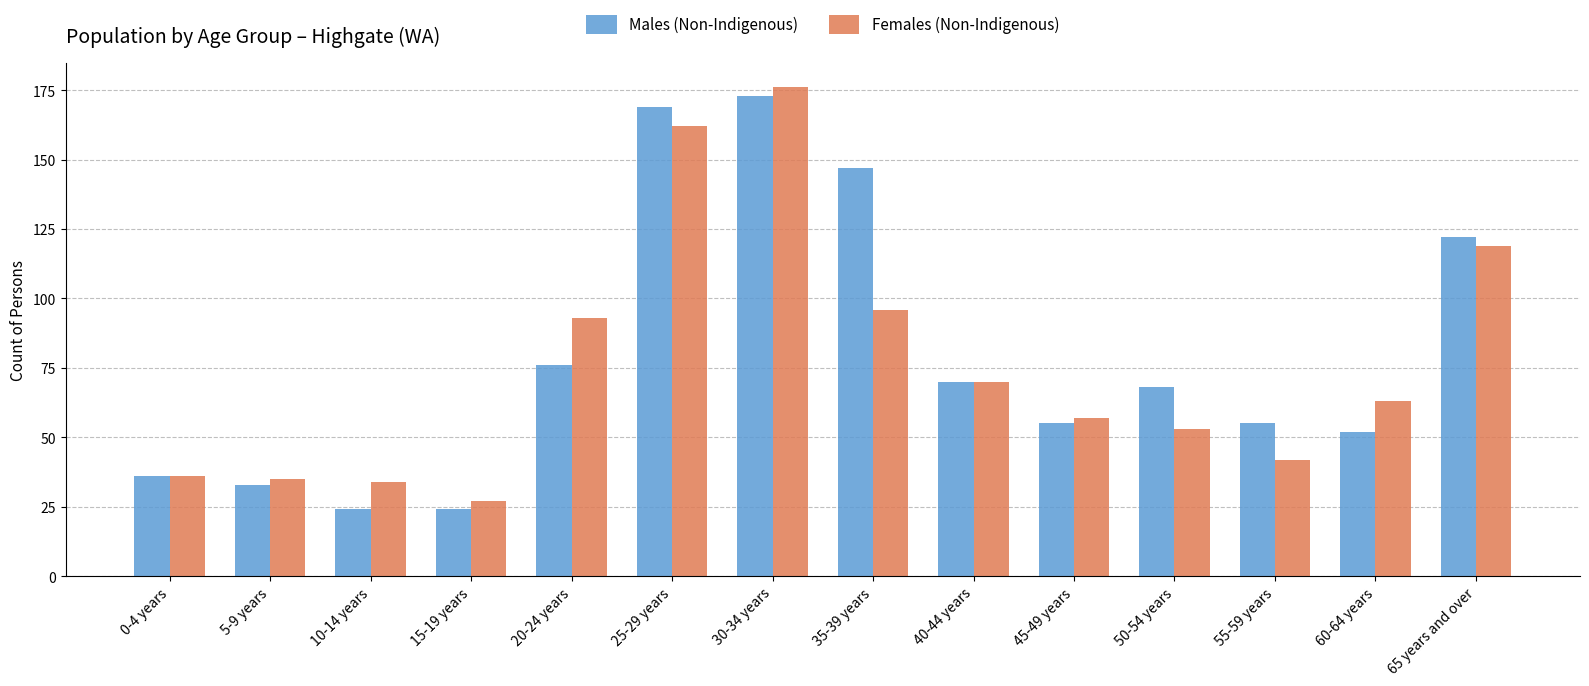

Which category has the highest value in the Females (Non-Indigenous) series?

30-34 years